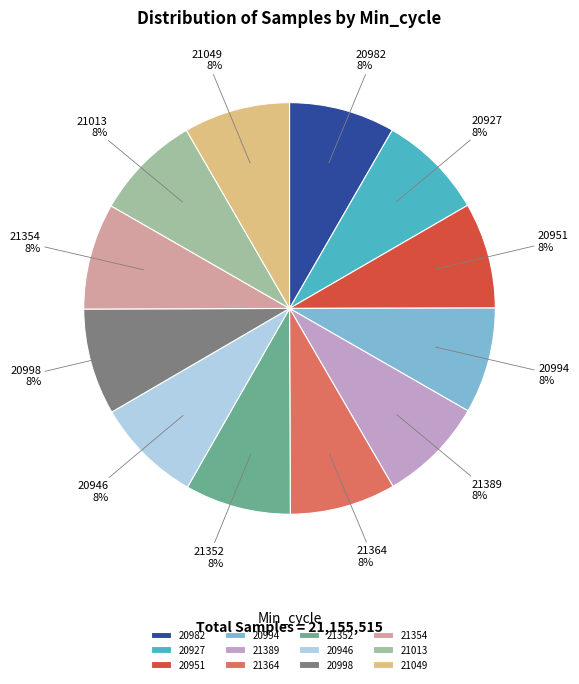

What percentage is the 21352 slice, to the nearest percent?

8%